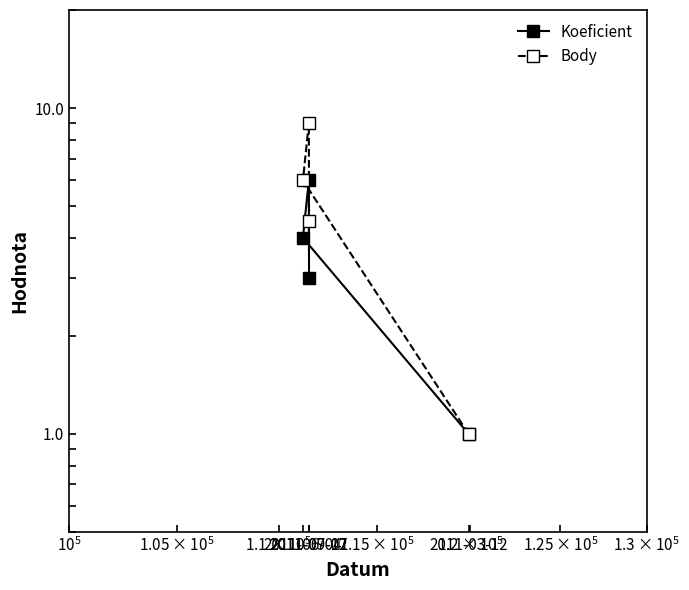

Reading right to left, transcribe all the data shown in this chart.

Koeficient: 2011-09-17=3.0	2011-07-02=6.0	2011-06-04=4.0	2011-03-12=1.0
Body: 2011-09-17=4.5	2011-07-02=9.0	2011-06-04=6.0	2011-03-12=1.0